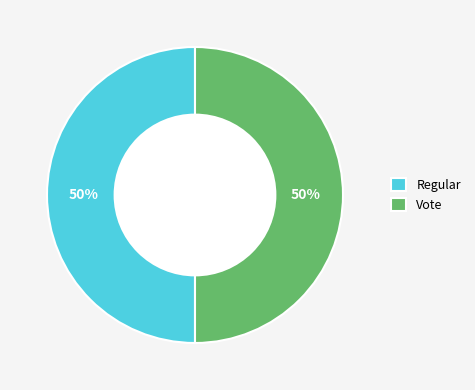

To the nearest percent, what is the difference between the largest and smallest slice percentages?

0%